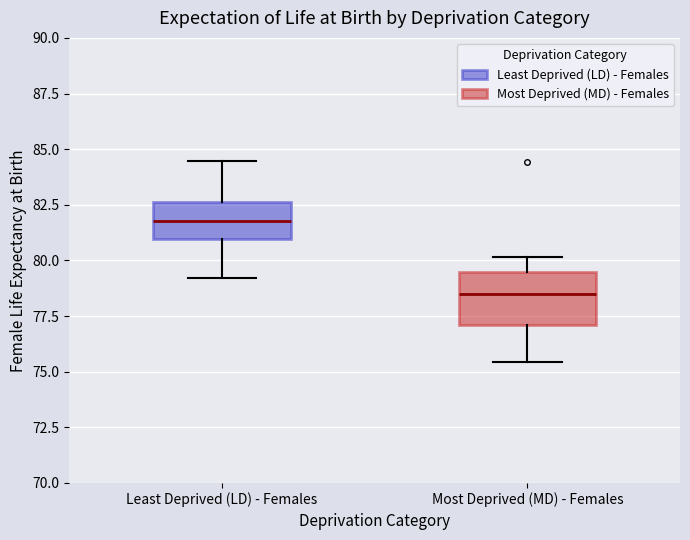

Reading left to right, read every box against the y-axis: the position of its median line, the range the box covers, and the ends of its whiskers. The values are not printed on the chart, so give them approximately, as read against the axis.

Least Deprived (LD) - Females: median 82.0, box 81.0 to 82.5, whiskers 79.0 to 84.5
Most Deprived (MD) - Females: median 78.5, box 77.0 to 79.5, whiskers 75.5 to 80.0